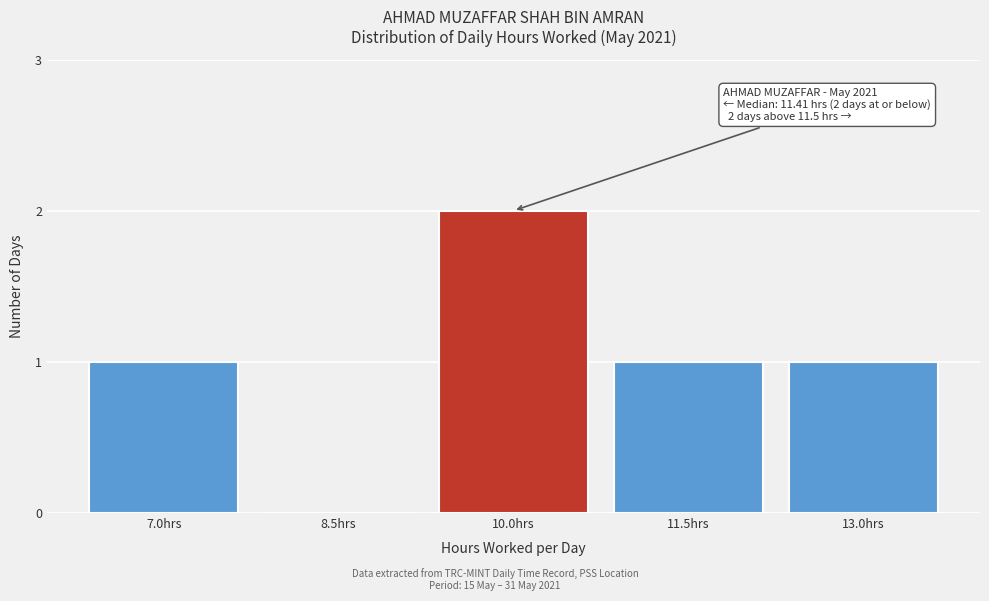

Reading right to left, transcribe all the data shown in this chart.

13.0hrs=1	11.5hrs=1	10.0hrs=2	8.5hrs=0	7.0hrs=1